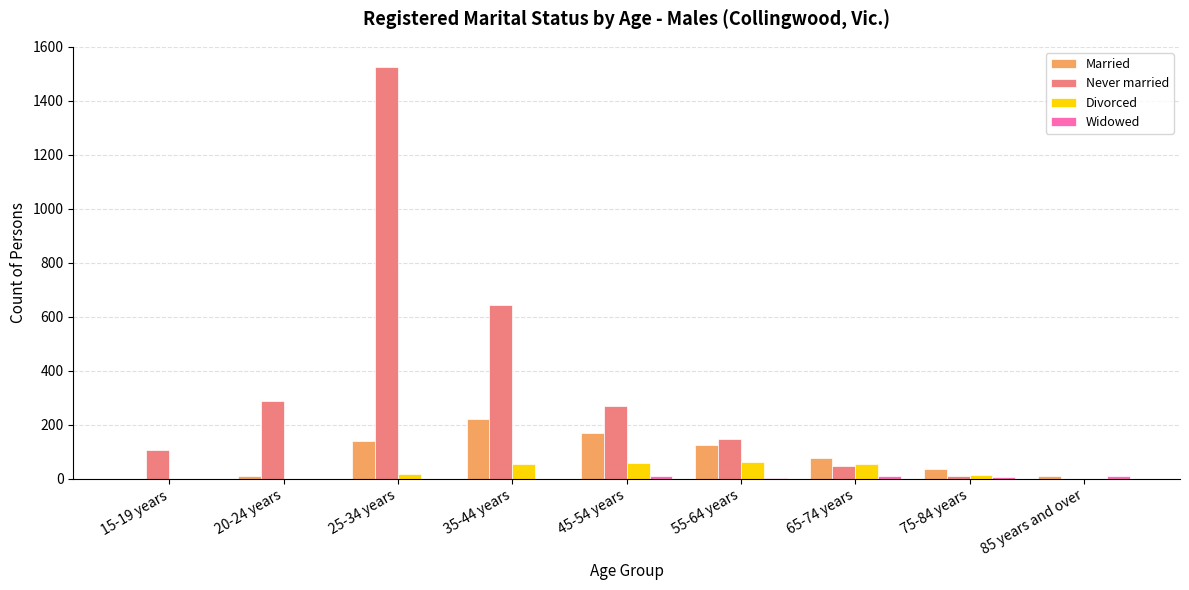

Which series changed the most between 25-34 years and 75-84 years?

Never married